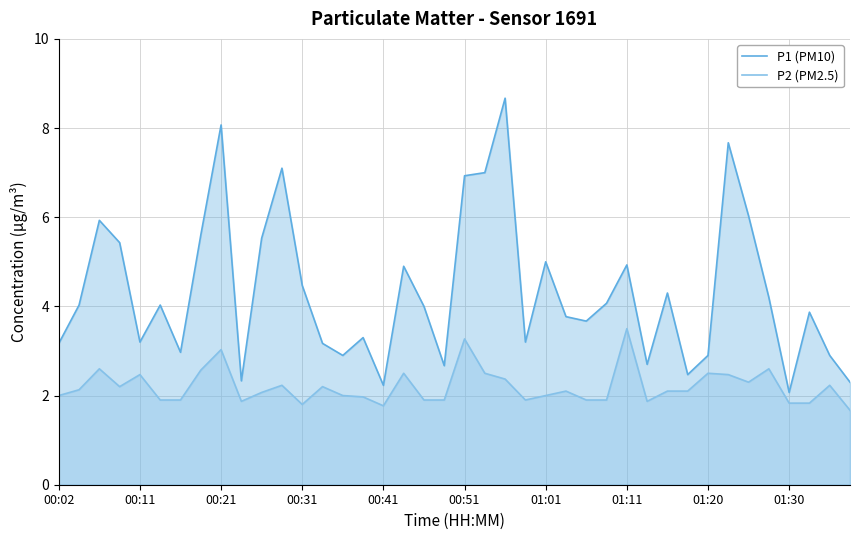

At how many categories does at least one series exceed 3?

29